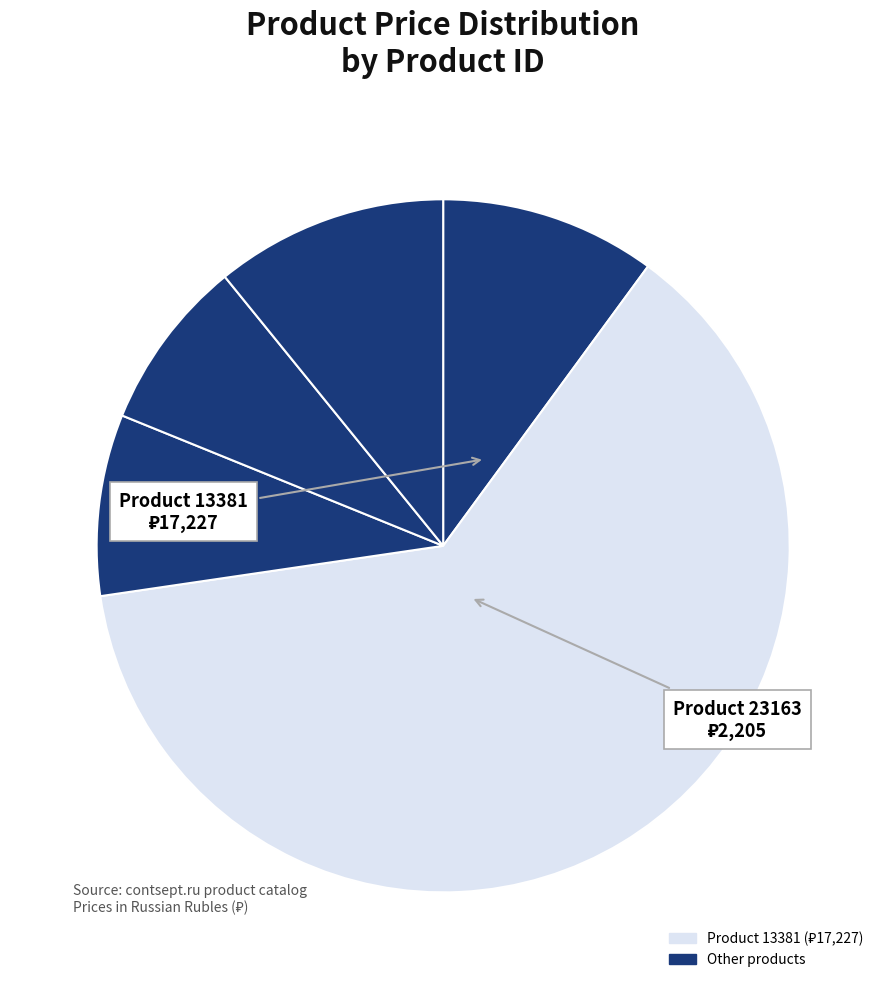

How many slices are in this pie chart?

5